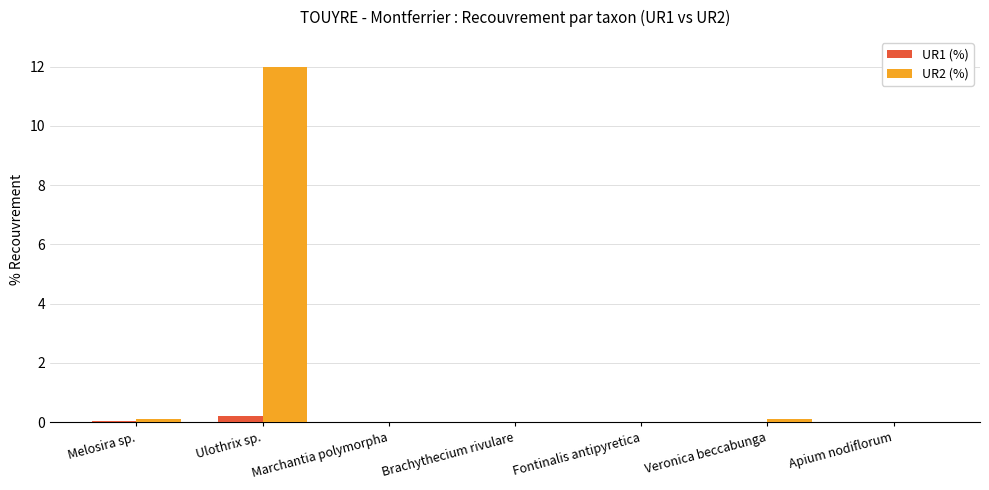

True or false: UR2 (%) has a value of -5.4 at Marchantia polymorpha.

False